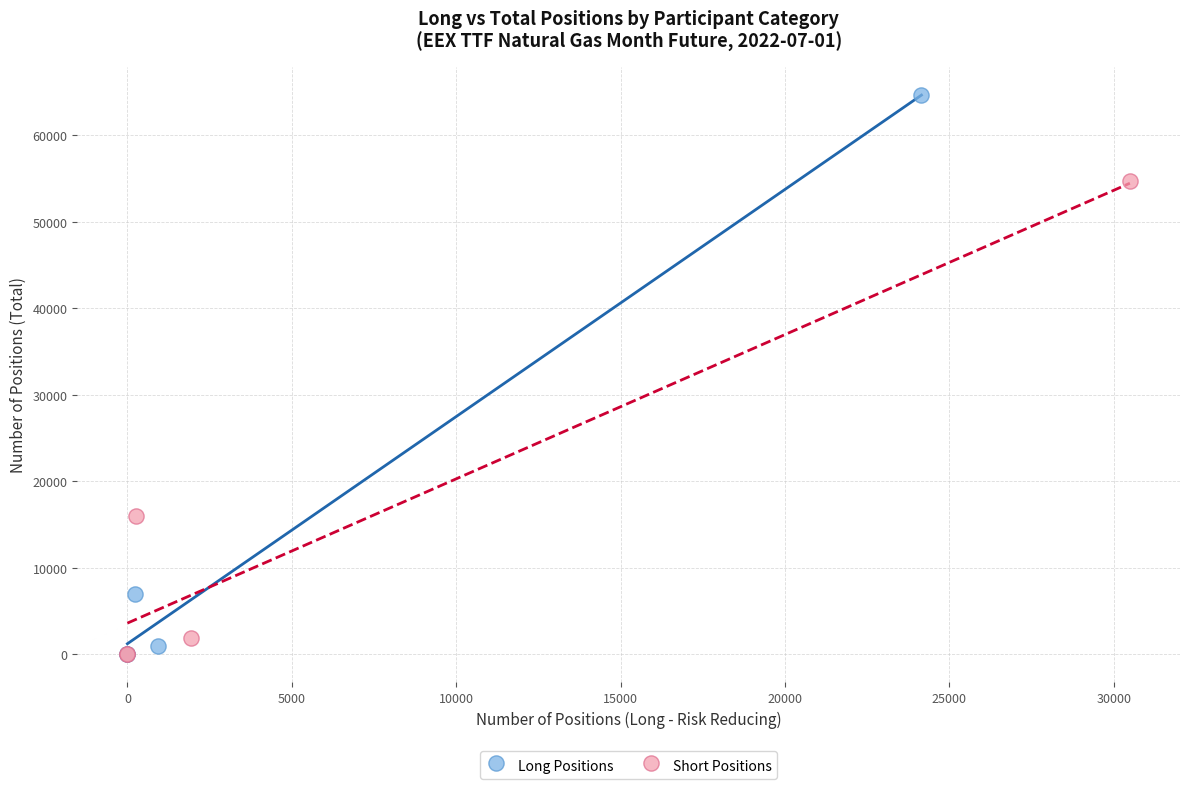

Which series has the widest spread of Y values?

Long Positions